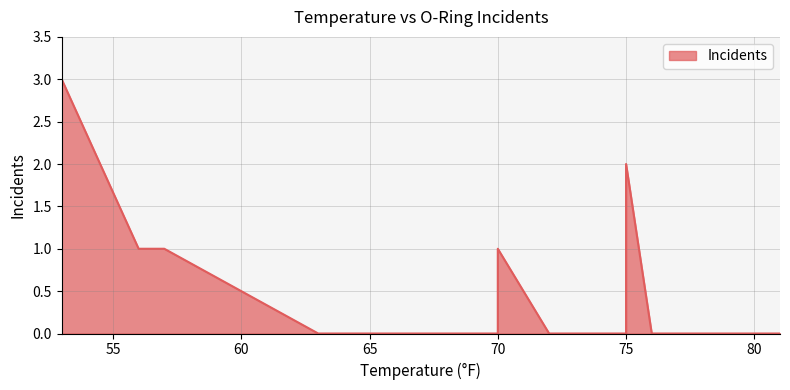

True or false: the data has more than 0 interior local peaks.

True